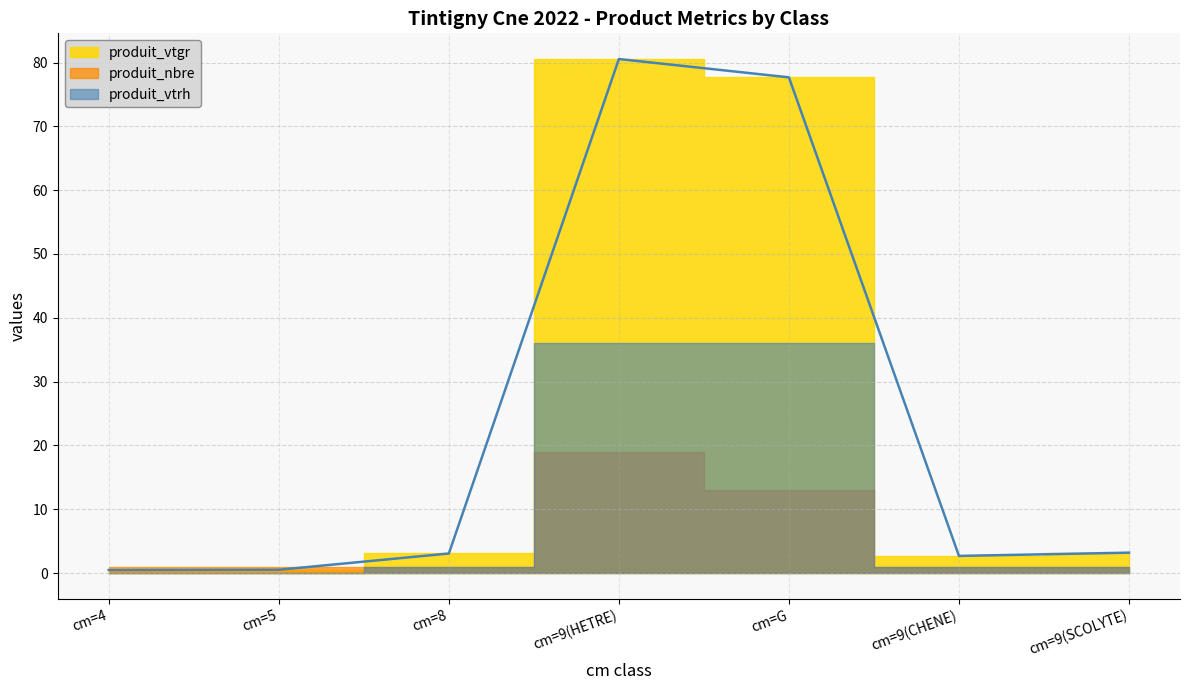

What is the maximum value shown in the chart?

80.5